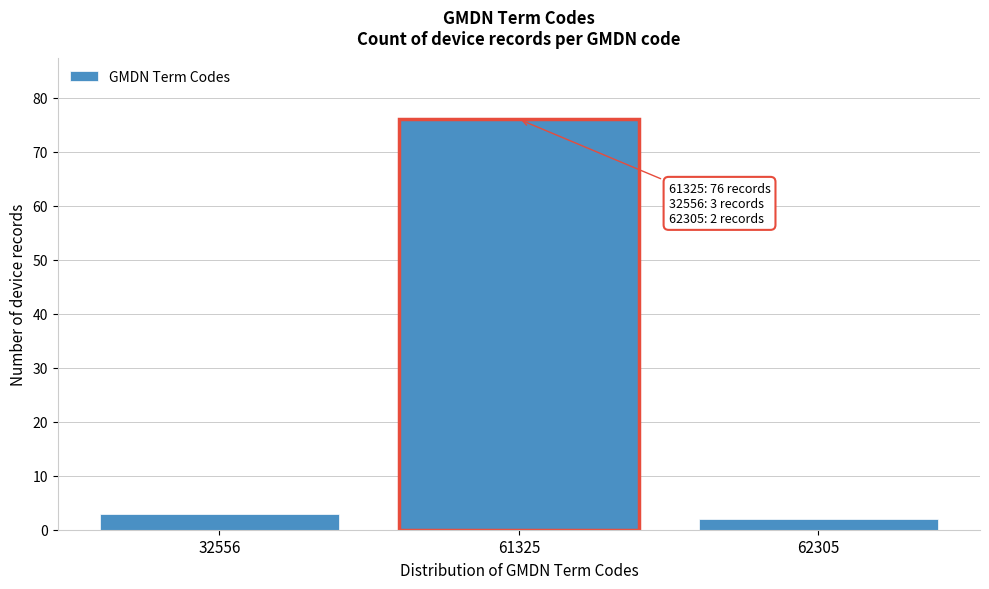

Reading right to left, list all the values displayed in this chart.

2	76	3